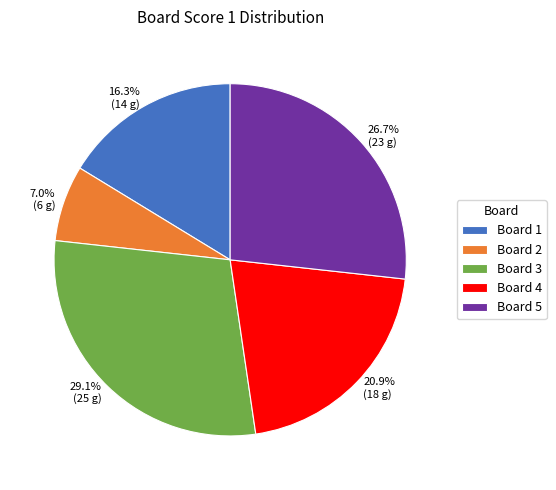

Is there any slice that represents more than half of the pie?

No